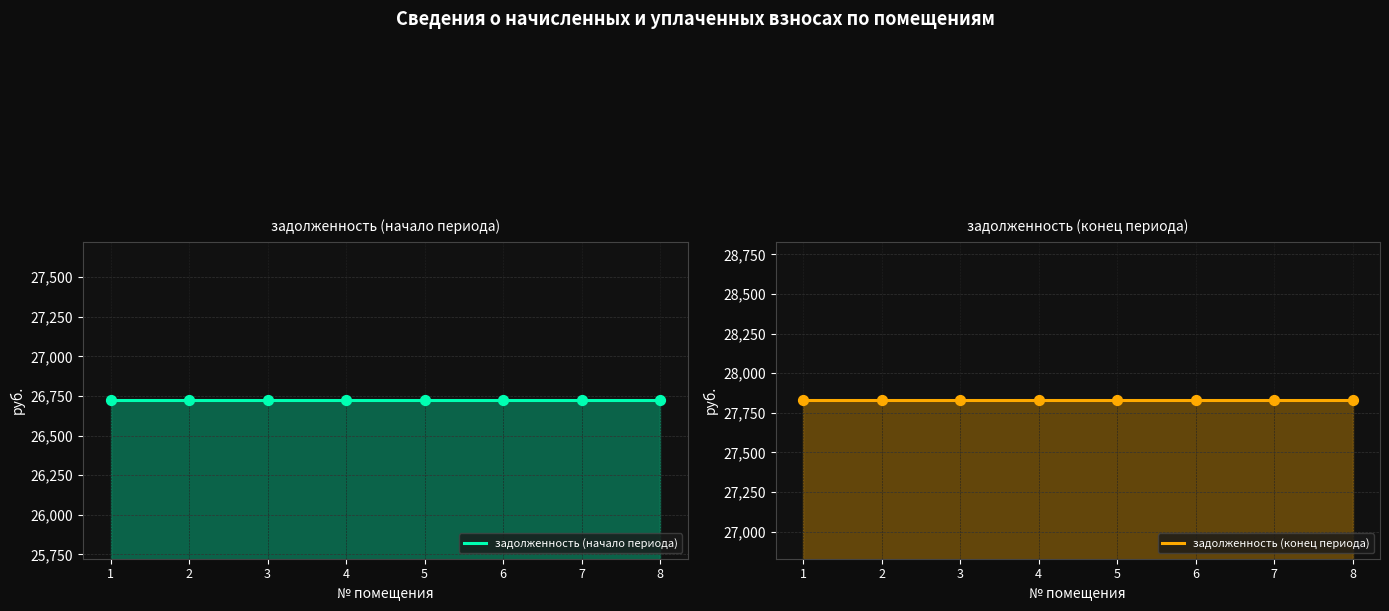

Which series contains the lowest Y value?

задолженность (начало периода)